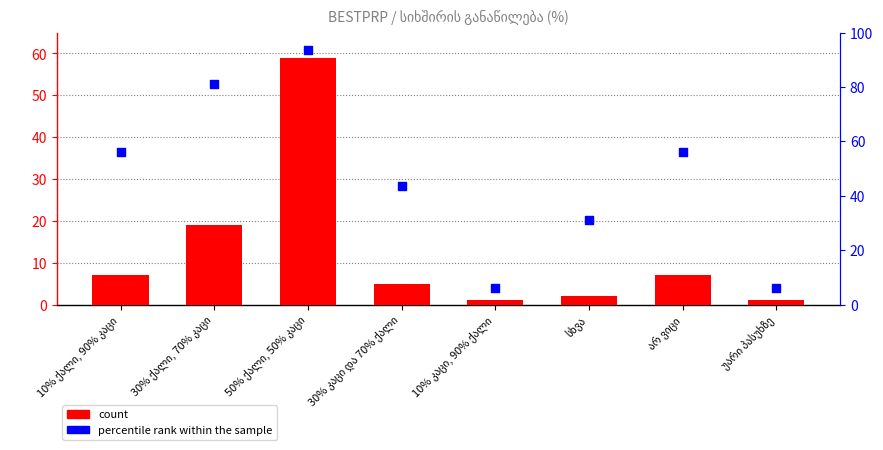

What is the total value across all series at სხვა?

33.2